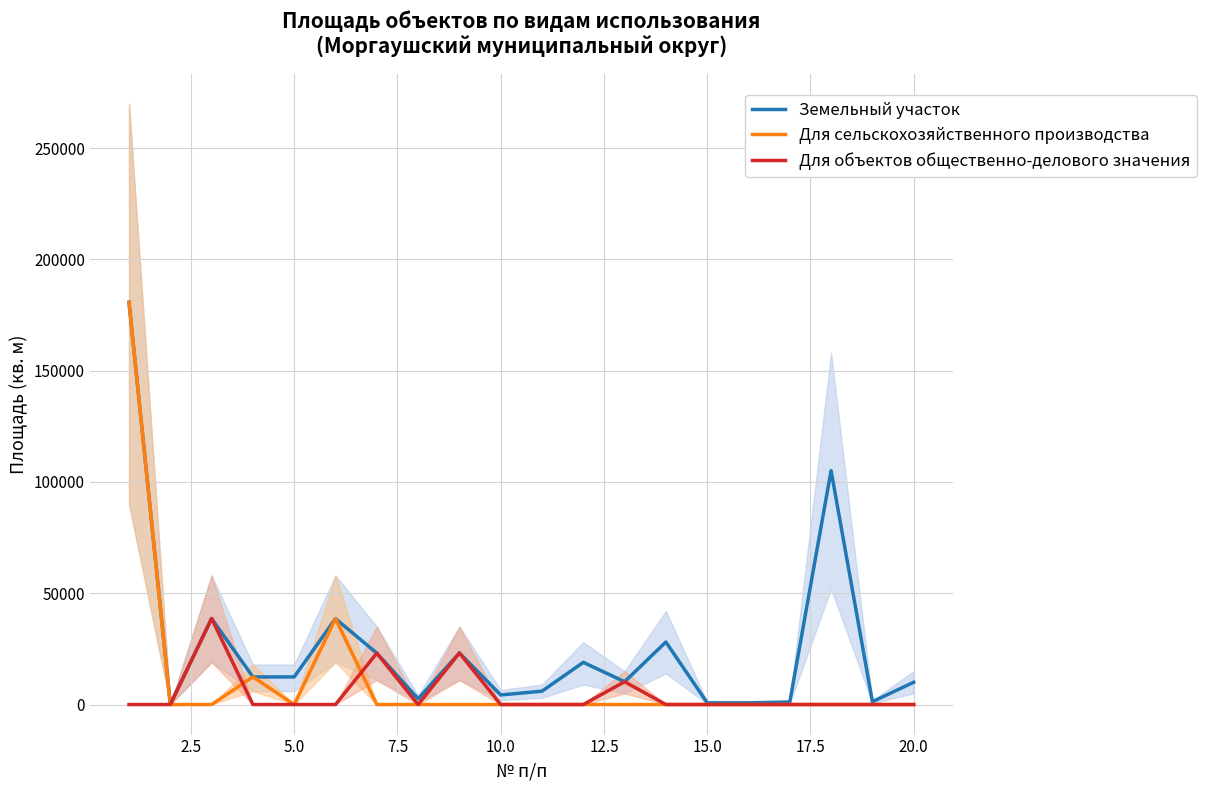

Rank the series by their maximum value, from lowest to highest.

Для объектов общественно-делового значения, Земельный участок, Для сельскохозяйственного производства